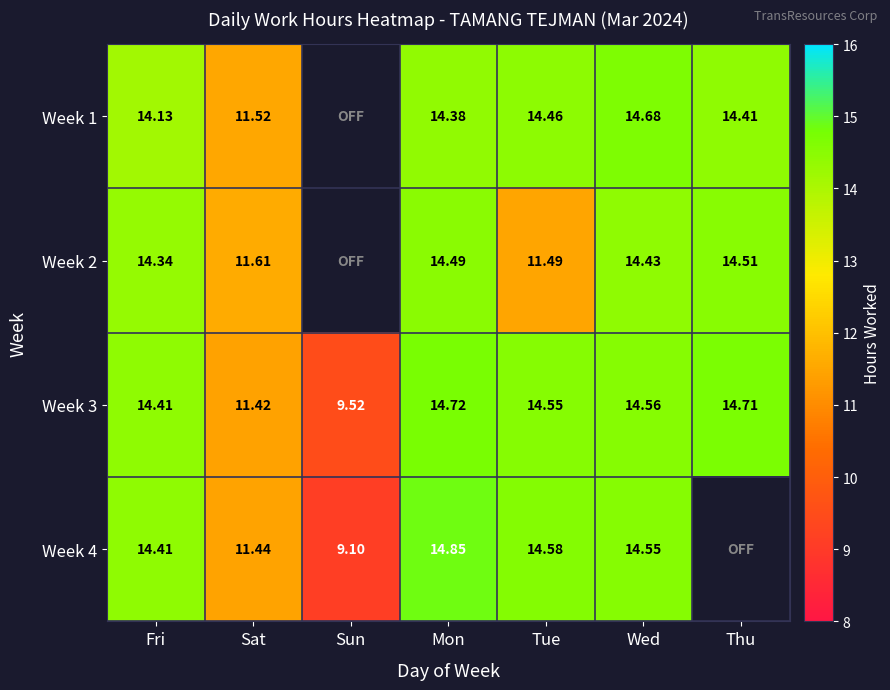

Is the value of Week 4 at Tue greater than the value of Week 1 at Thu?

Yes